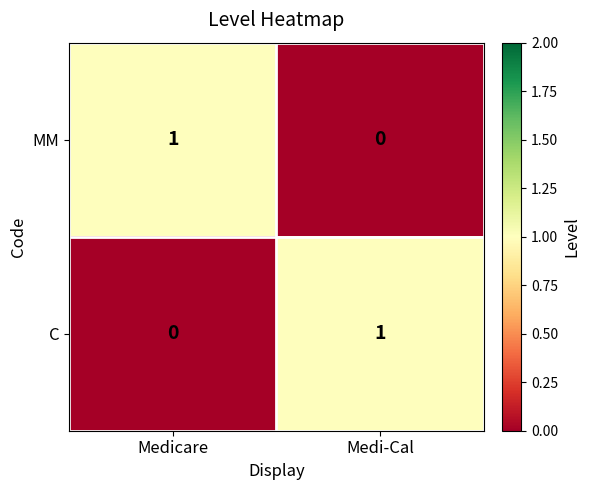

List the labels in order of C value, largest first.

Medi-Cal, Medicare